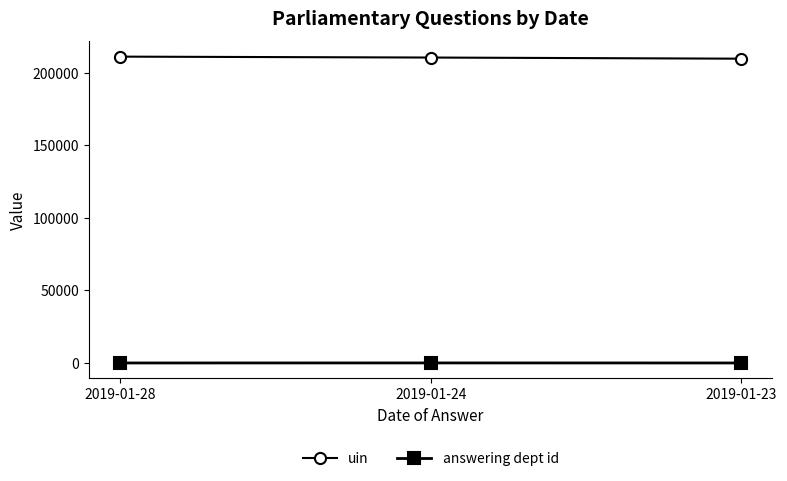

What is the greatest value displayed?

211215